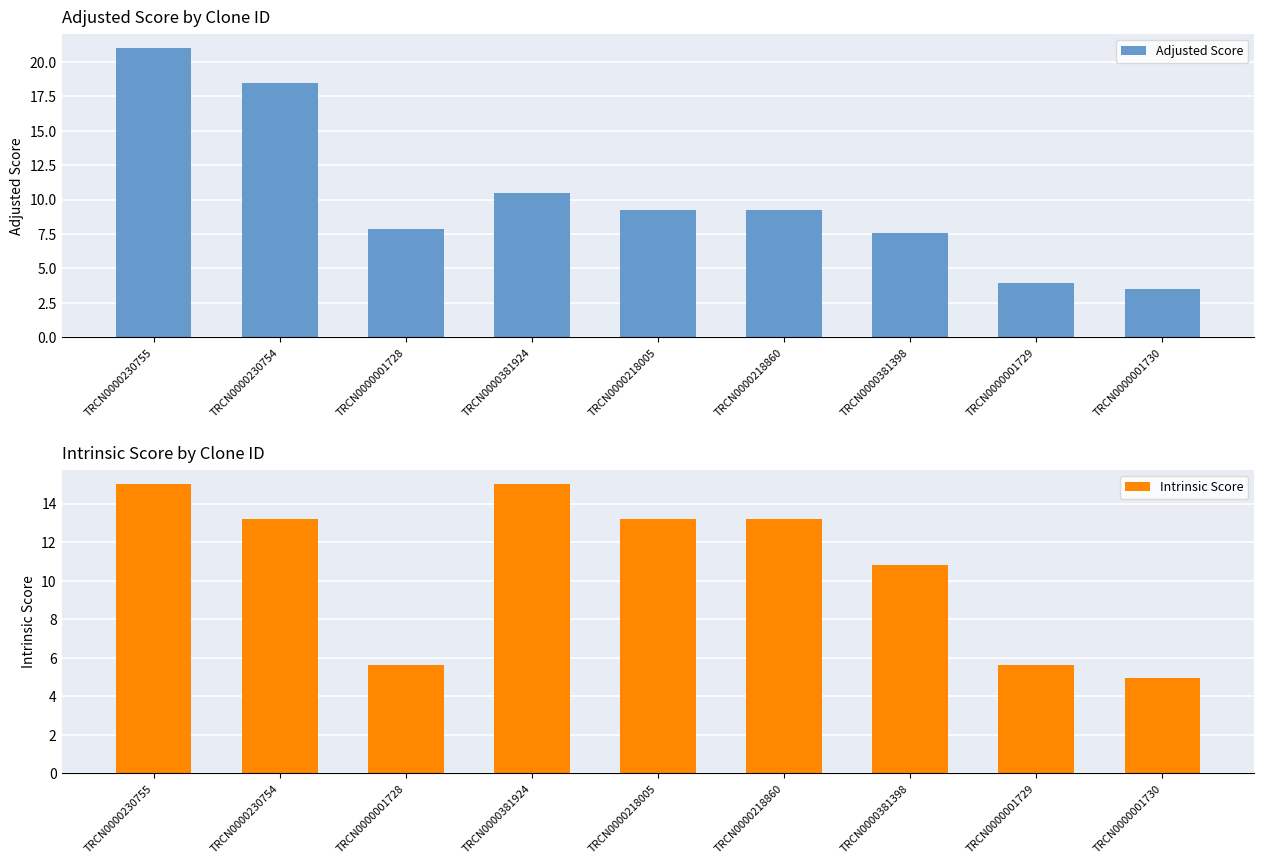

What is the label of the 8th bar from the right?

TRCN0000230754